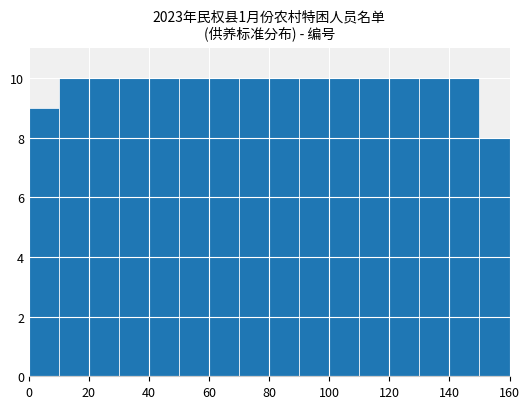

What is the height of the bar covering 150 to 160 on the x-axis? The values are not printed on the chart, so give them approximately, as read against the axis.

8